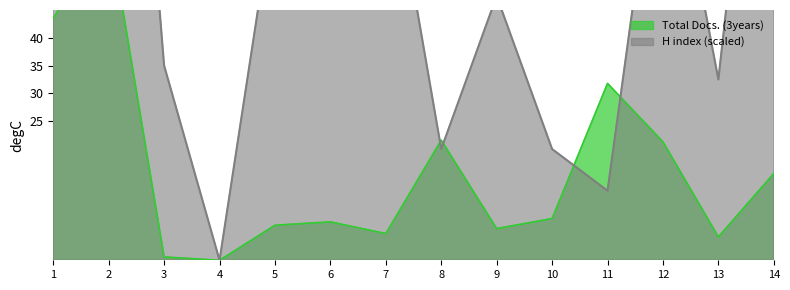

At which category is the sum across all series the highest?

2